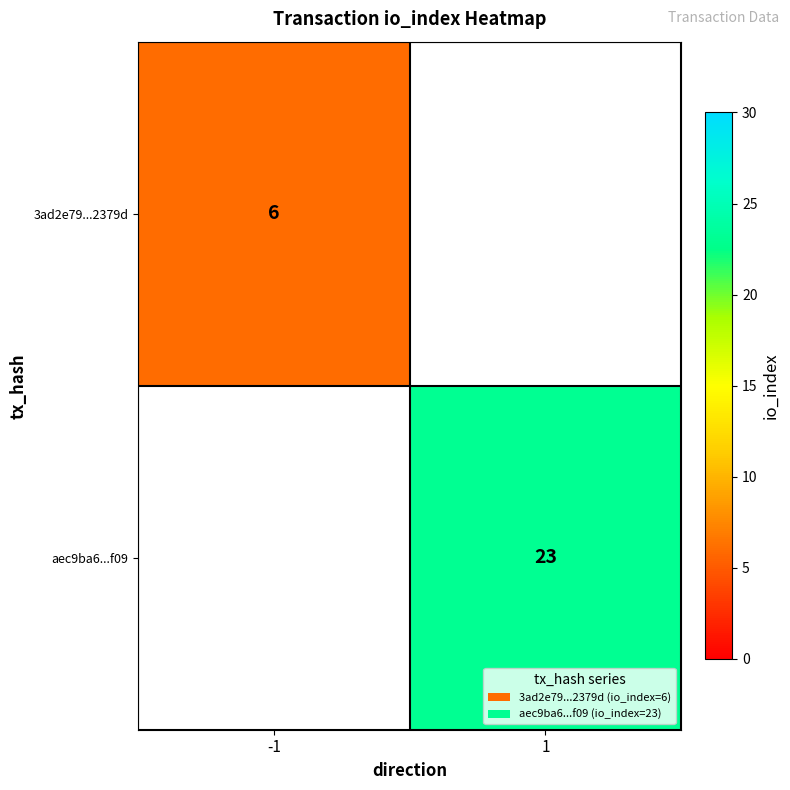

Is the value of 3ad2e79...2379d at -1 greater than the value of aec9ba6...f09 at 1?

No